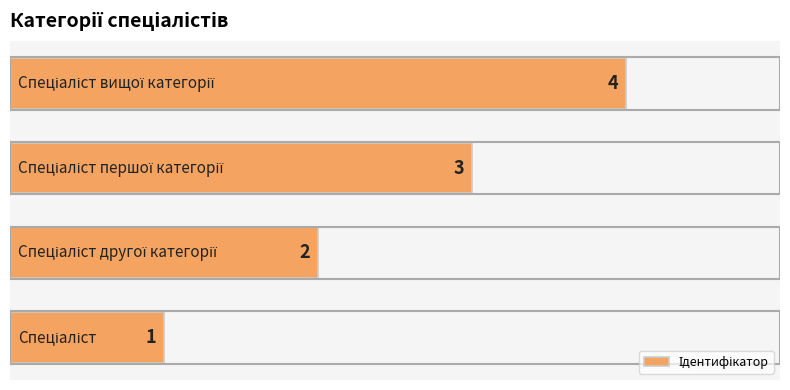

Count the values in the range 2 to 4.

3